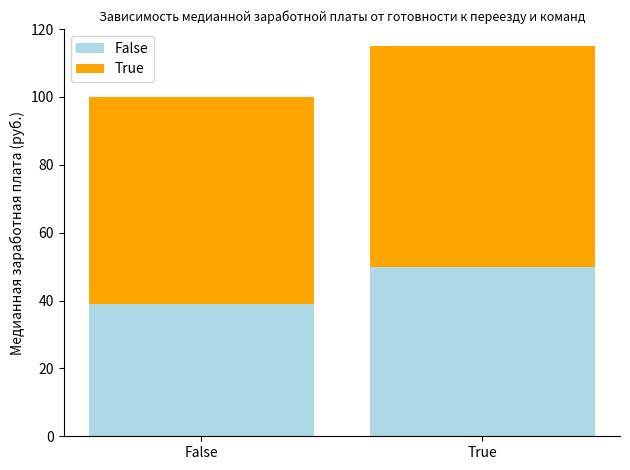

What is the difference between the maximum and minimum values in the False series?

11